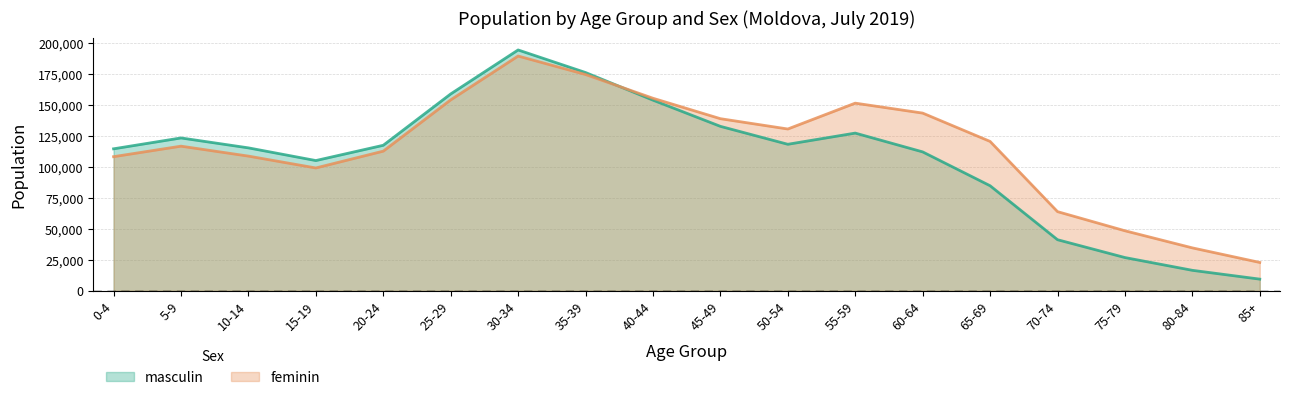

Reading left to right, list all the values displayed in this chart.

masculin: 114699	123484	115465	105210	117552	159030	194588	176358	154030	132858	118364	127406	112214	84865	41249	26832	16515	9395
feminin: 108348	116843	108808	99225	112815	154237	189671	174751	155568	139046	130710	151605	143565	120685	63936	48477	34650	22875